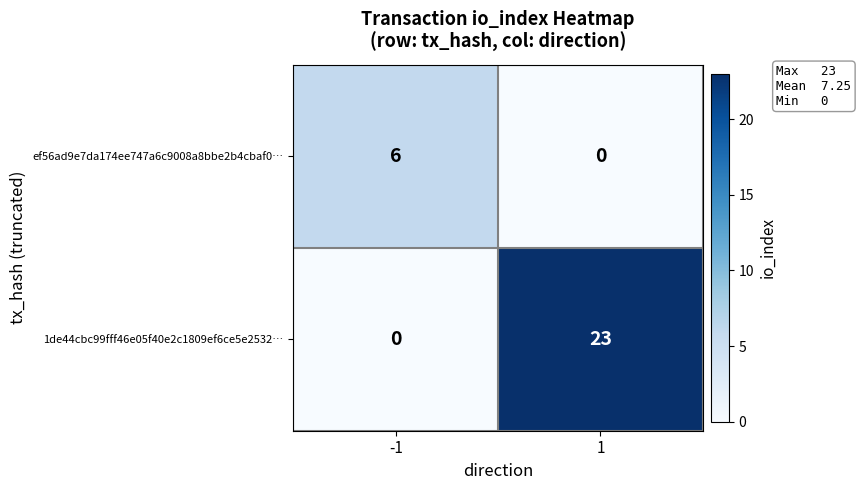

What is the maximum value for 1de44cbc99fff46e05f40e2c1809ef6ce5e2532…?

23